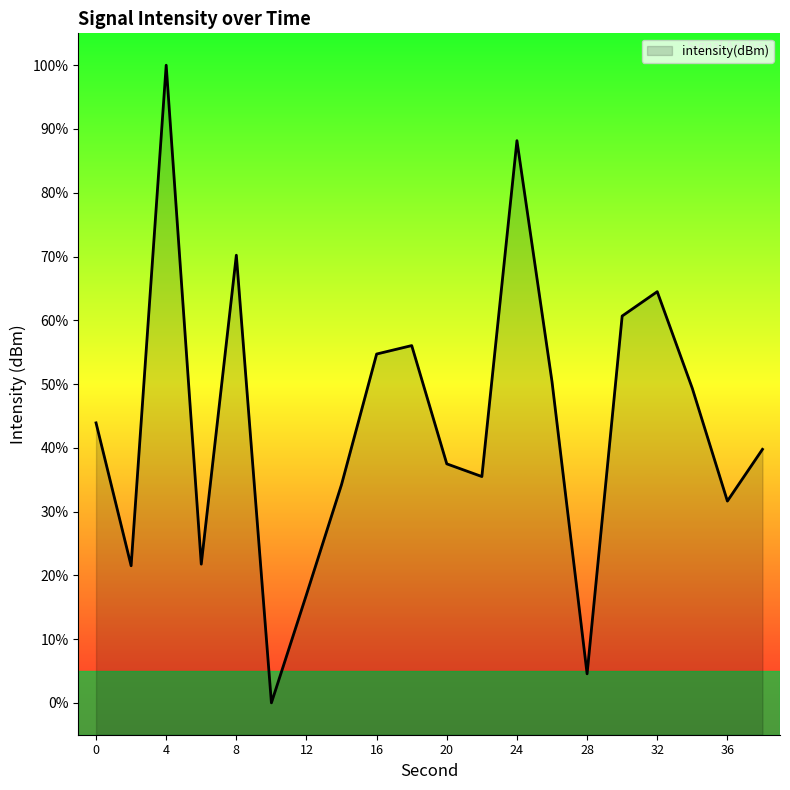

Which has a higher value, 22 or 28?

22